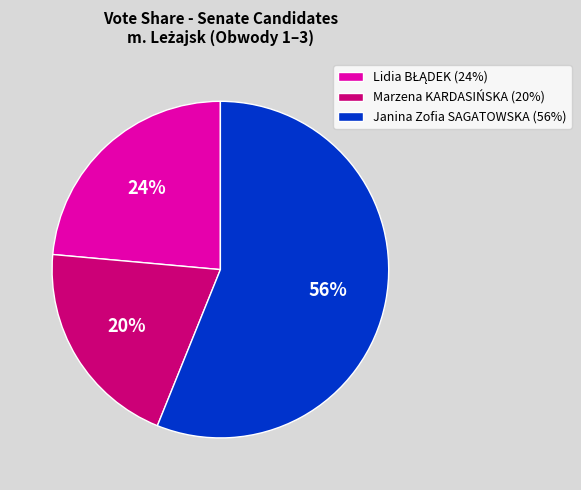

Which category has the smallest portion of the pie?

Marzena KARDASIŃSKA (20%)